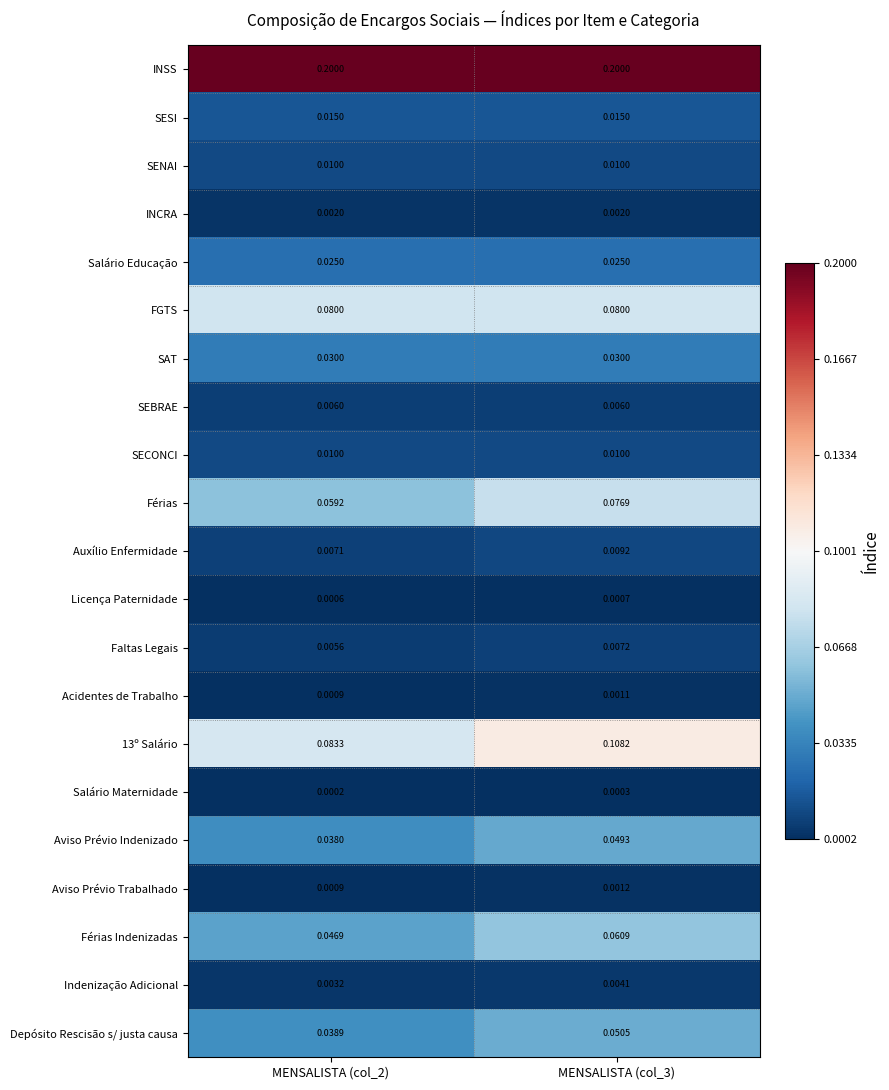

Is the value of Aviso Prévio Indenizado at MENSALISTA (col_2) greater than the value of Aviso Prévio Trabalhado at MENSALISTA (col_3)?

Yes